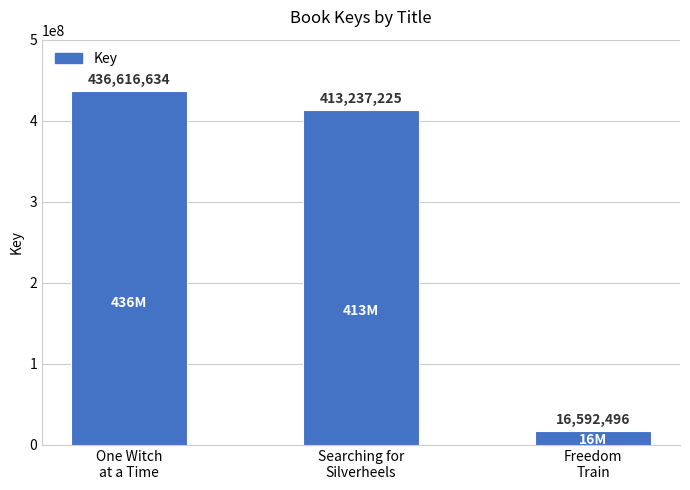

What is the change in value from Searching for
Silverheels to Freedom
Train?

-396644729